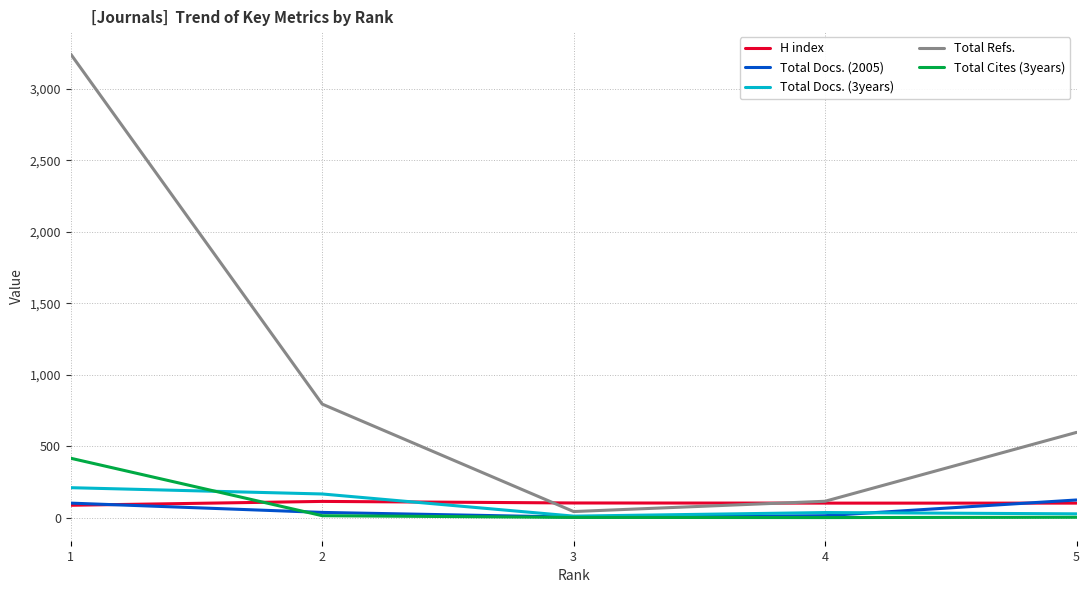

True or false: Total Cites (3years) has more than 2 interior local peaks.

False